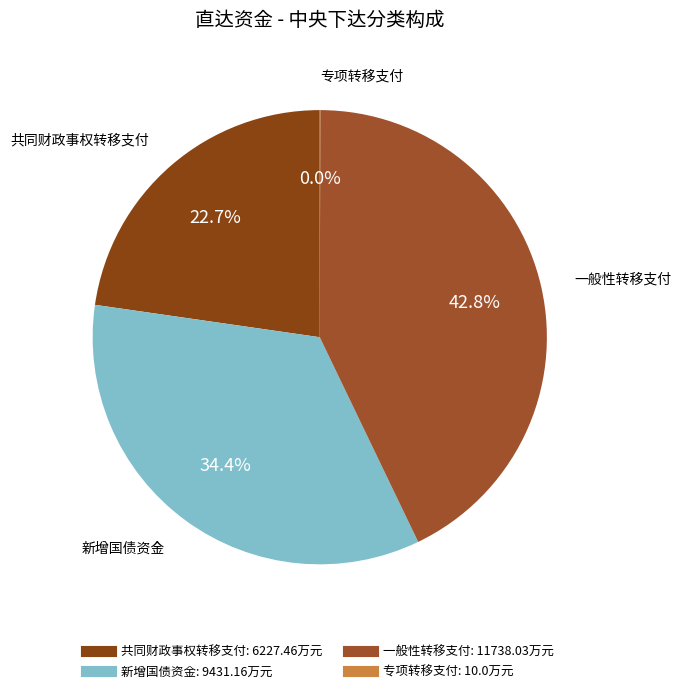

To the nearest percent, what is the average slice percentage?

25%